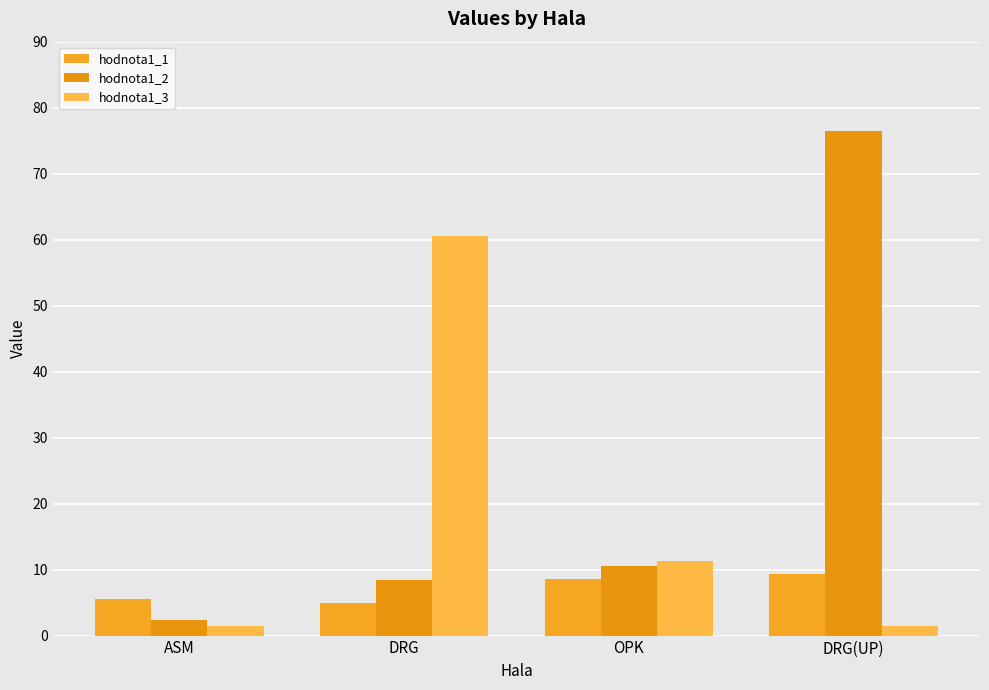

Reading left to right, extract all data points from this chart.

hodnota1_1: 5.6	4.9	8.6	9.4
hodnota1_2: 2.3	8.4	10.5	76.5
hodnota1_3: 1.5	60.5	11.3	1.5